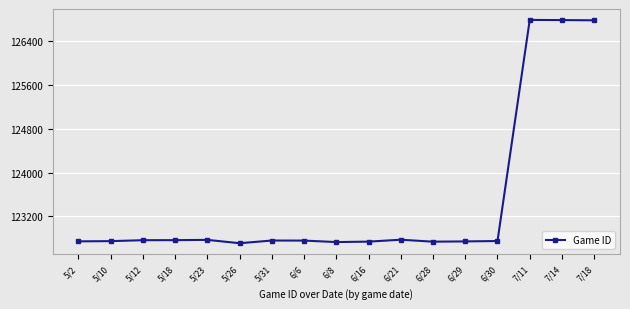

What is the label of the 13th point from the left?

6/29